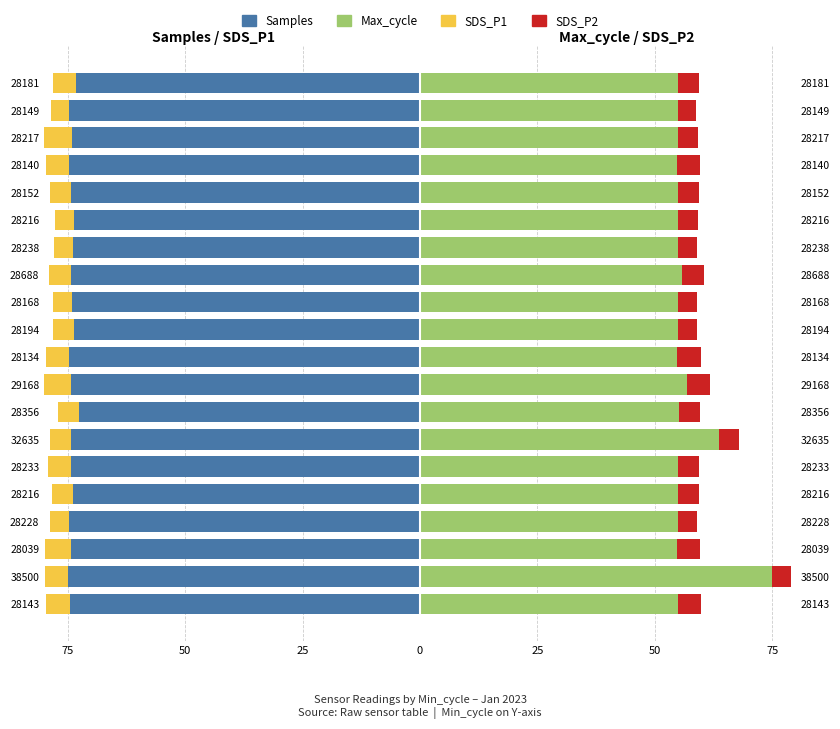

Reading left to right, extract all data points from this chart.

Samples: -73.2	-74.6	-74.0	-74.8	-74.2	-73.6	-73.9	-74.4	-74.2	-73.7	-74.7	-74.3	-72.7	-74.4	-74.4	-73.9	-74.7	-74.3	-75.0	-74.6
SDS_P1: -5.0	-4.0	-7.8	-4.8	-4.5	-4.2	-4.0	-4.5	-4.0	-4.5	-5.0	-6.0	-4.4	-4.4	-4.9	-4.4	-4.0	-5.5	-4.8	-5.0
Max_cycle: 54.9	54.8	55.0	54.8	54.8	55.0	55.0	55.9	54.9	54.9	54.8	56.8	55.2	63.6	55.0	55.0	55.0	54.6	75.0	54.8
SDS_P2: 4.5	4.0	4.1	4.8	4.5	4.2	4.0	4.5	4.0	4.0	5.0	5.0	4.4	4.4	4.5	4.4	4.0	5.0	4.0	5.0